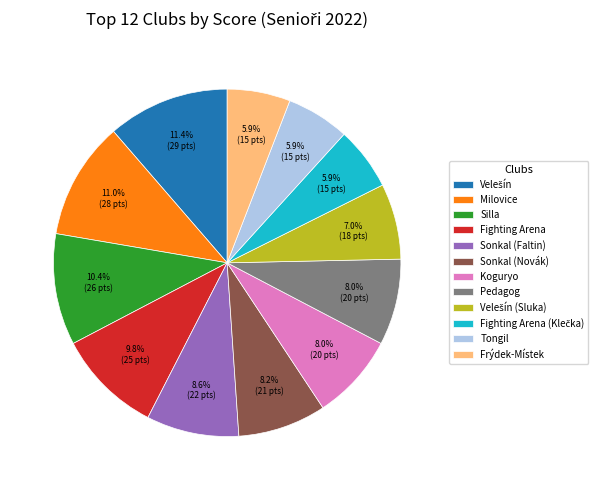

How much of the chart is everything except Tongil?

94.1%